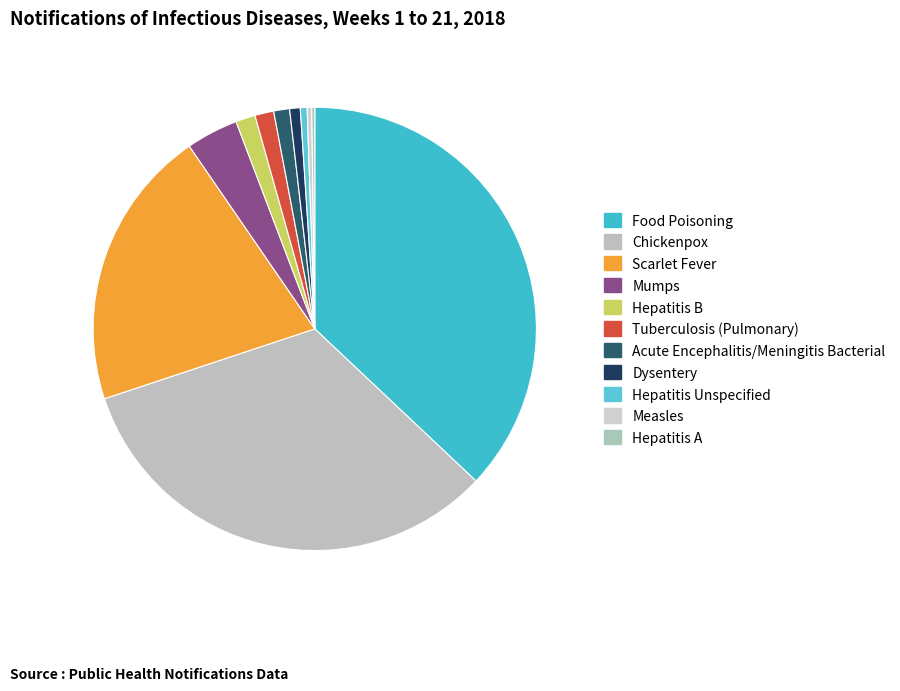

Is there a majority slice in this chart?

No